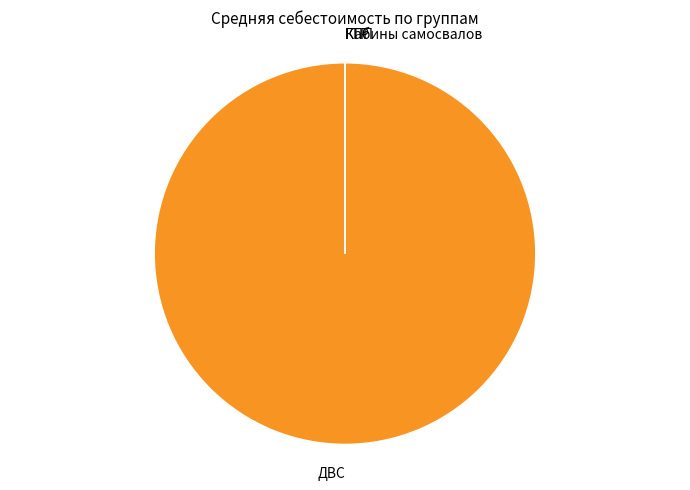

Which slice is the smallest?

КПП